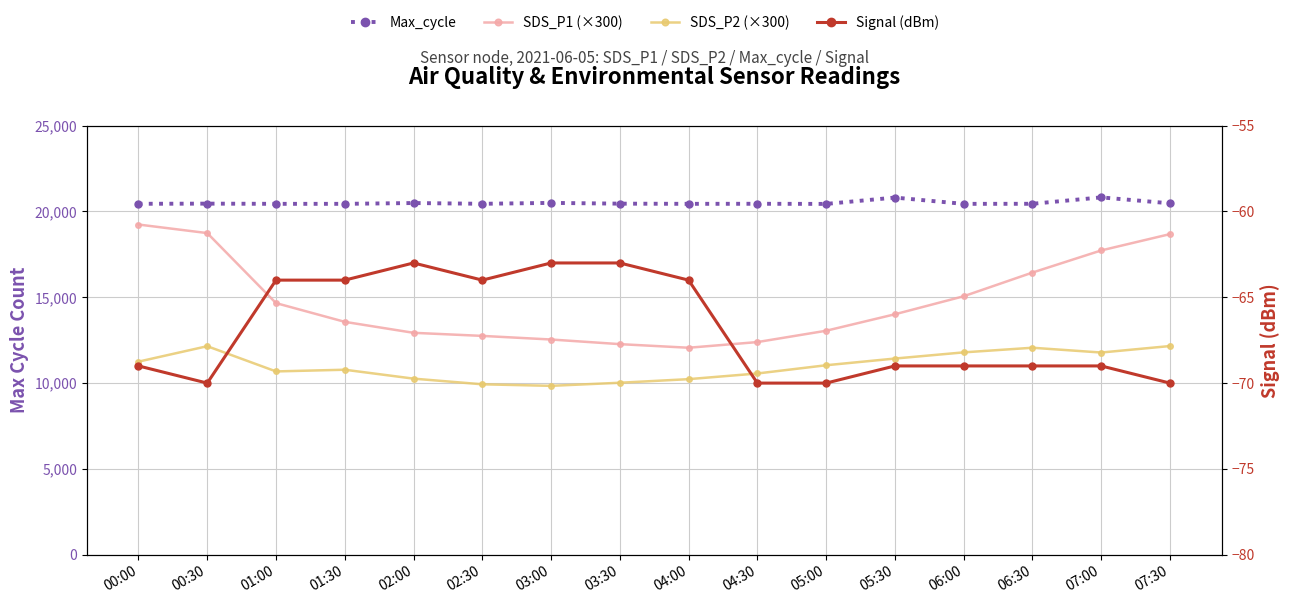

What is the sum of the SDS_P2 (×300) values at 07:30 and 06:00?

23949.0